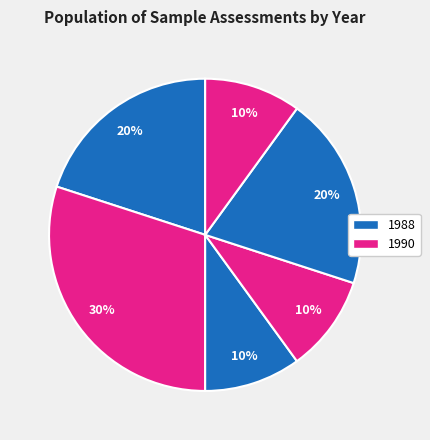

How many slices are in this pie chart?

6